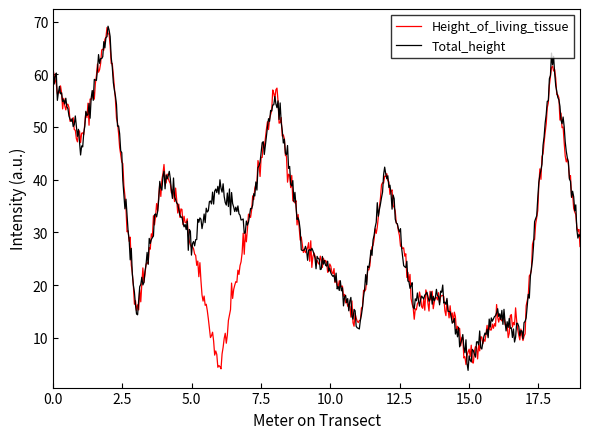

Count the number of data series in this chart.

2